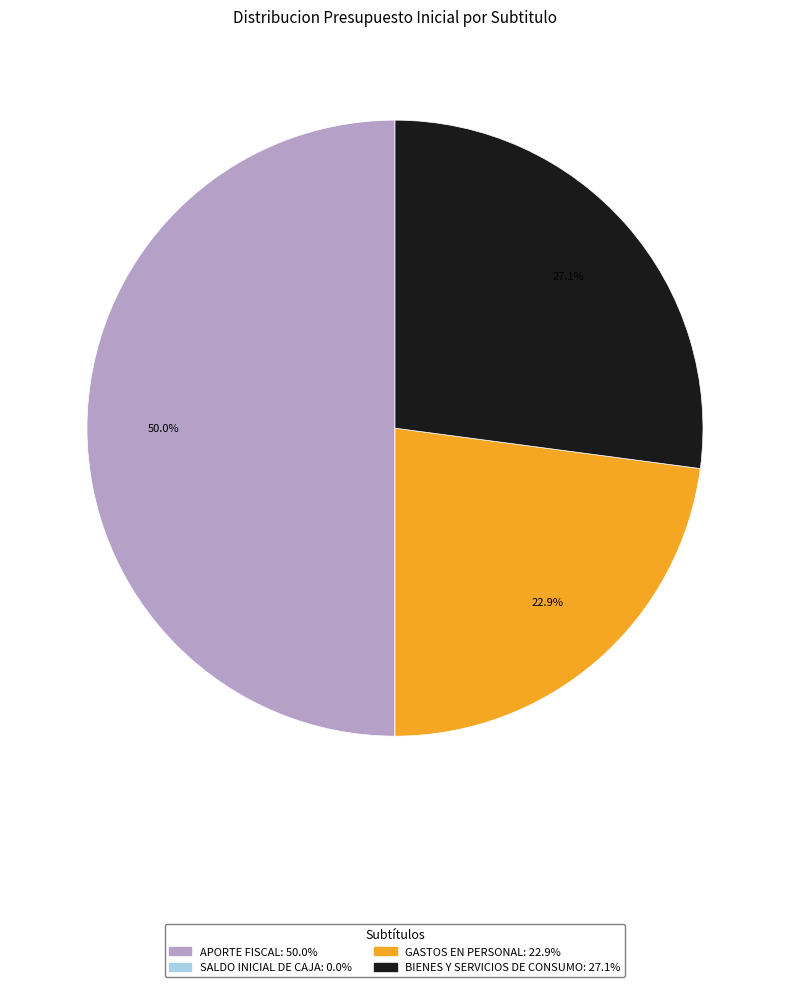

What is the ratio of the value at APORTE FISCAL to the value at GASTOS EN PERSONAL?

2.2